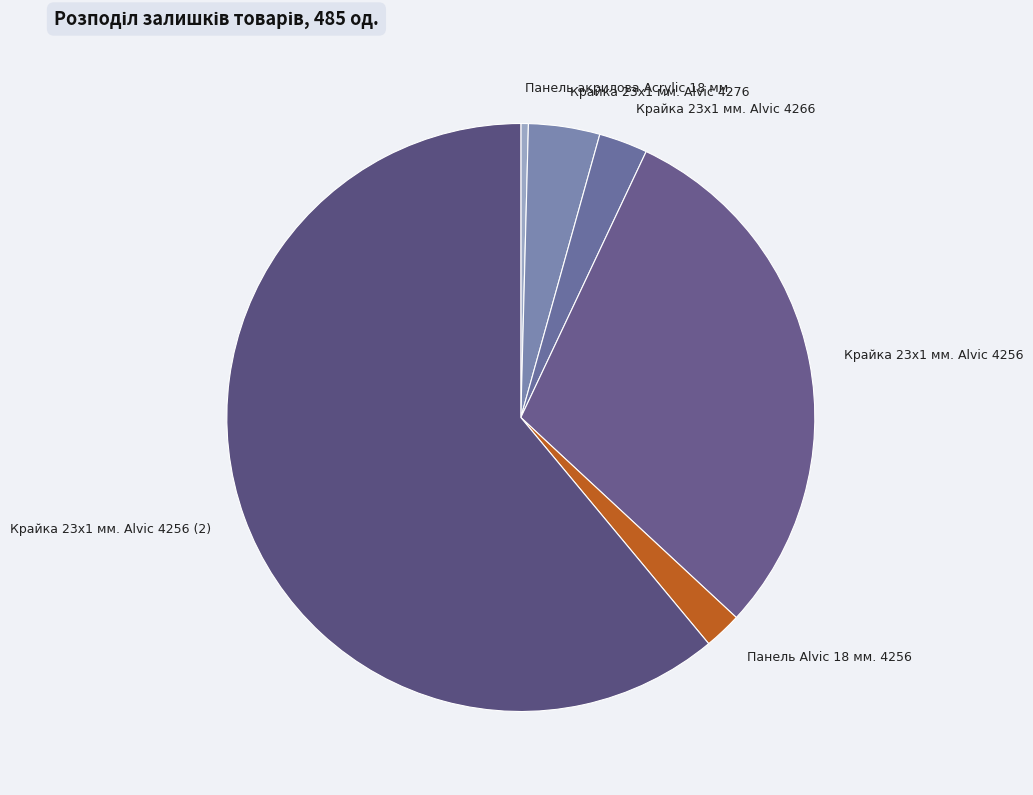

Combined, do Крайка 23x1 мм. Alvic 4276 and Крайка 23x1 мм. Alvic 4256 account for over 50%?

No